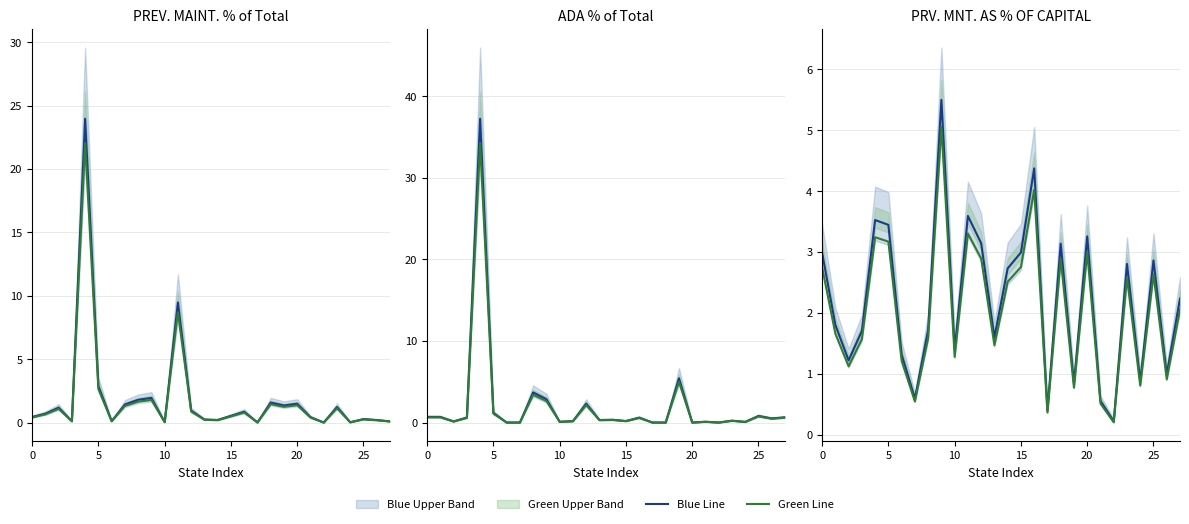

The value of blue line at 18 is 0.8. True or false?

False